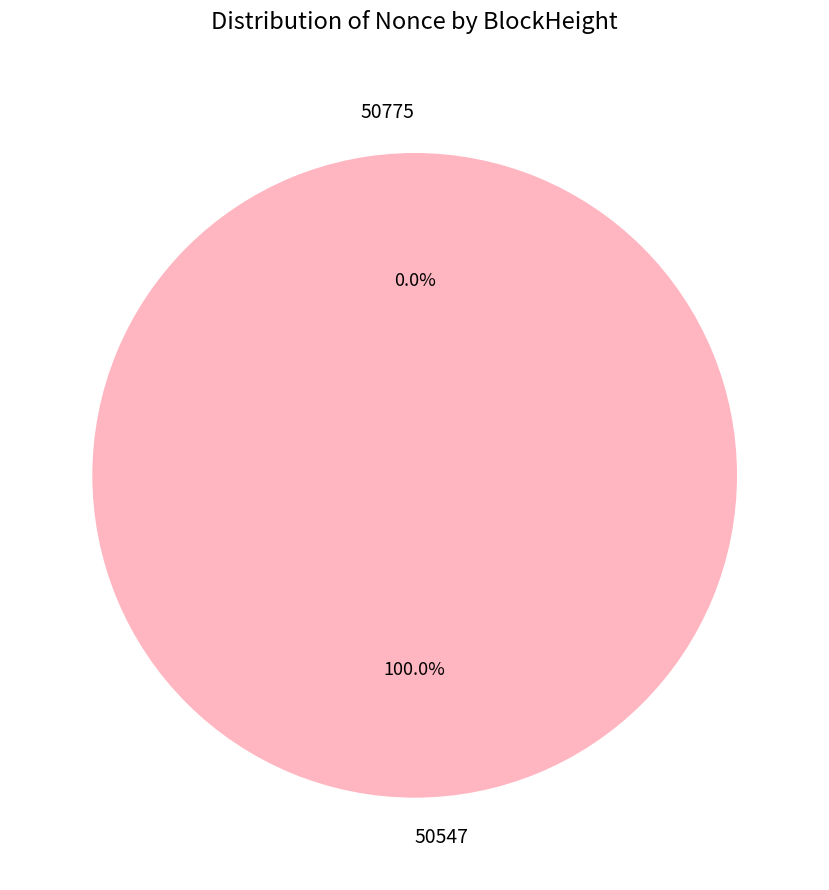

Rank the categories by value from highest to lowest.

50547, 50775